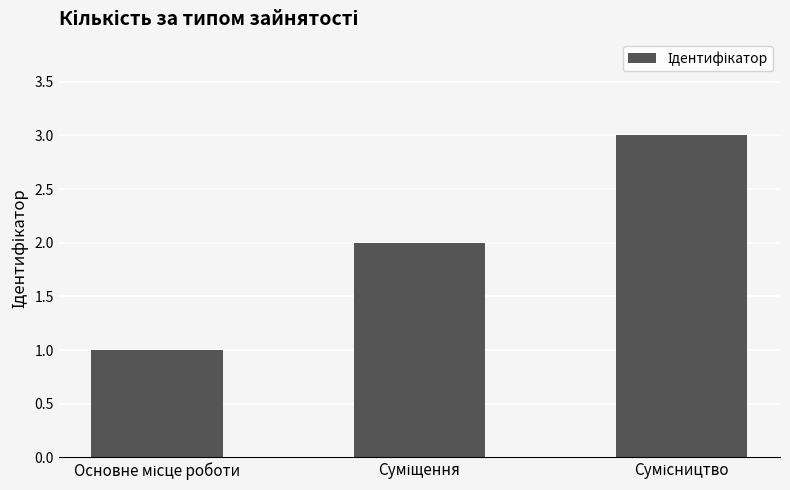

What is the greatest value displayed?

3